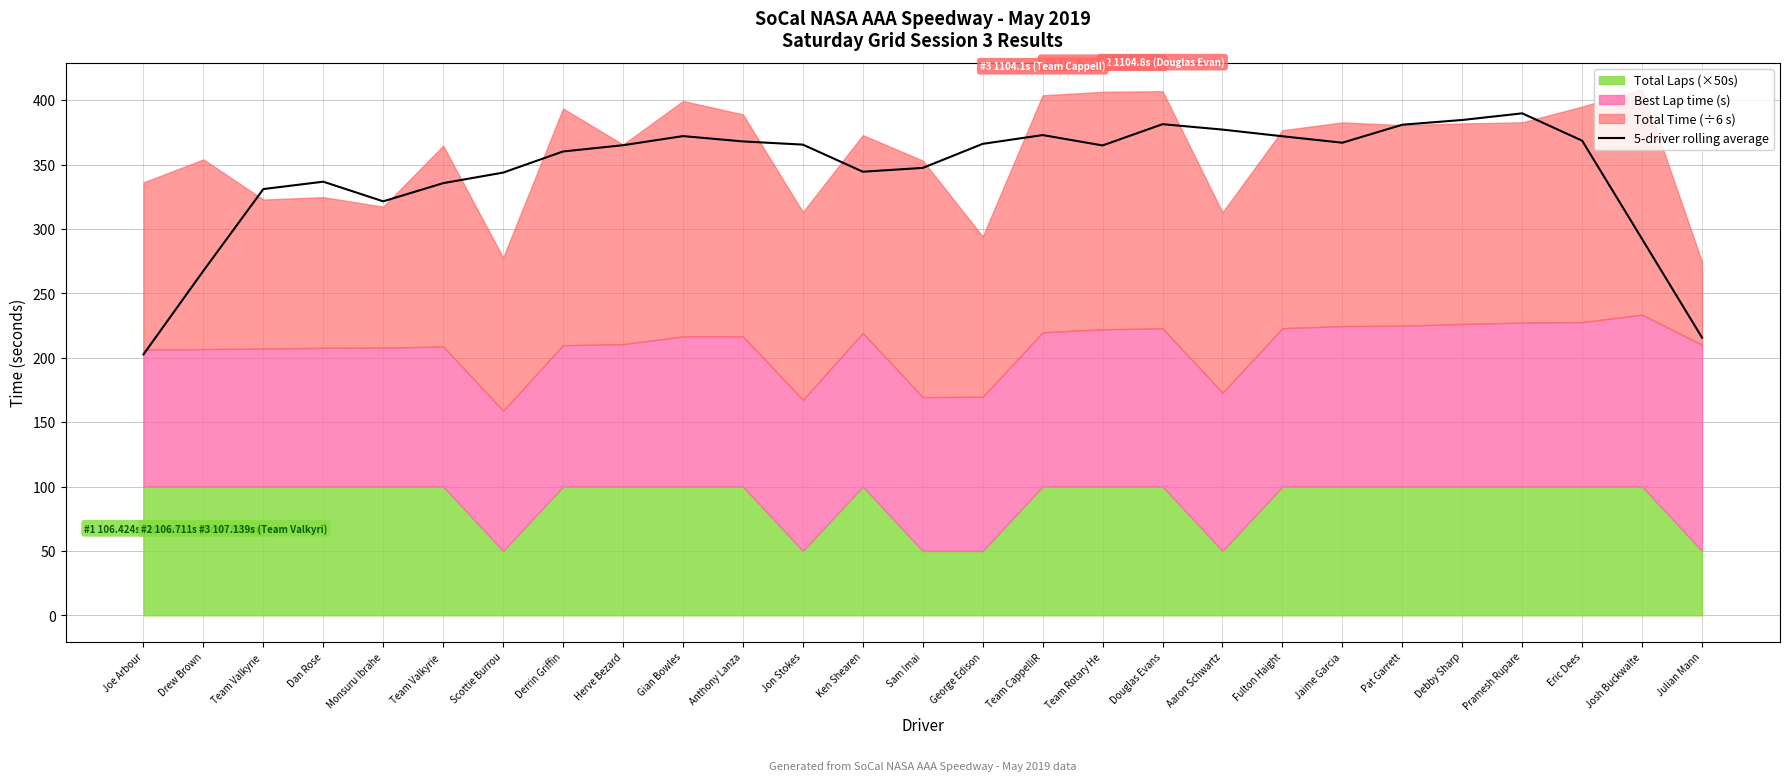

How many interior local valleys (lower than both neighbors) does the data have?

4